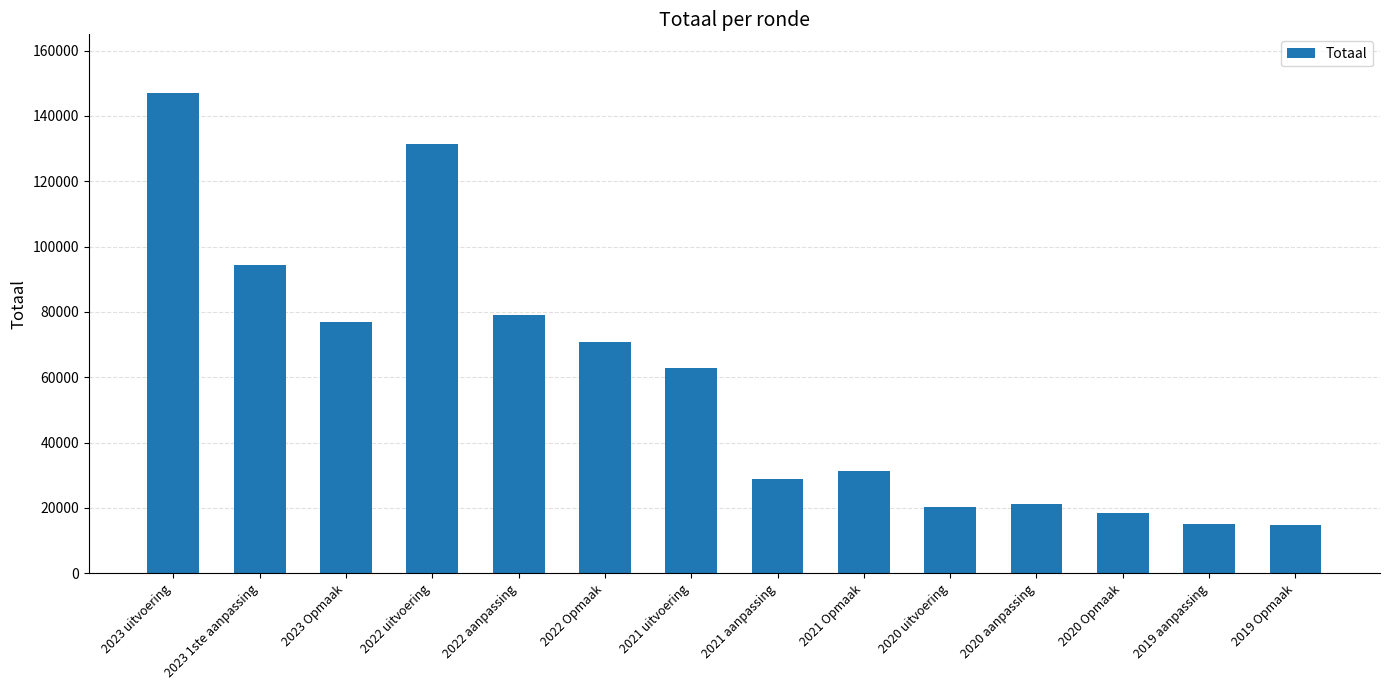

Which label corresponds to the largest value in the chart?

2023 uitvoering